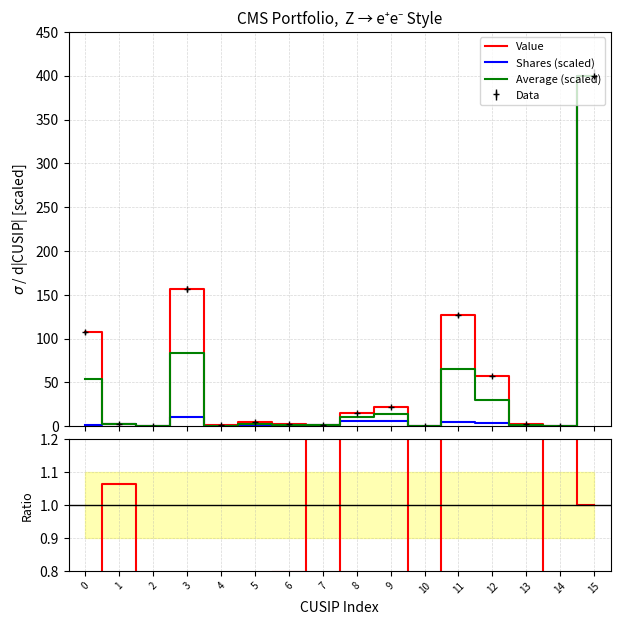

Is it true that Shares/Value equals 1.1 at 1?

True